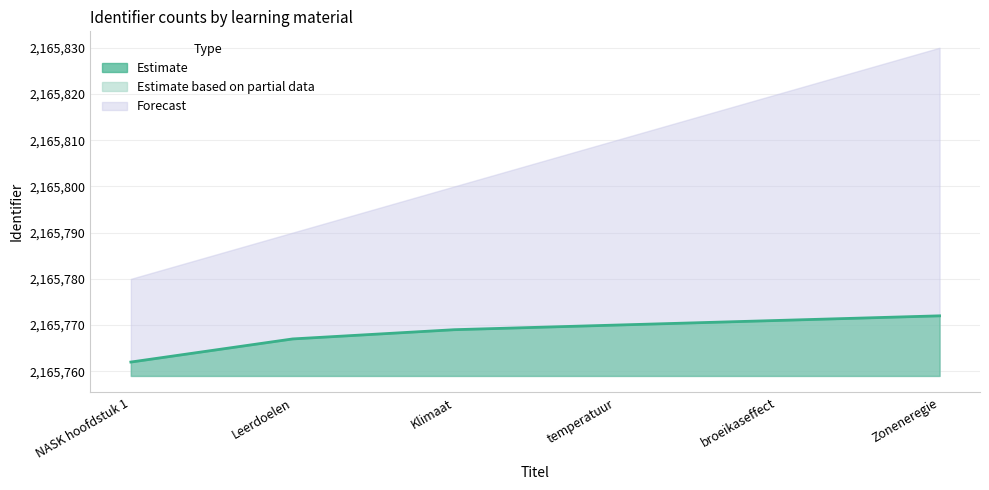

True or false: the data shows 2165767 at Leerdoelen.

True